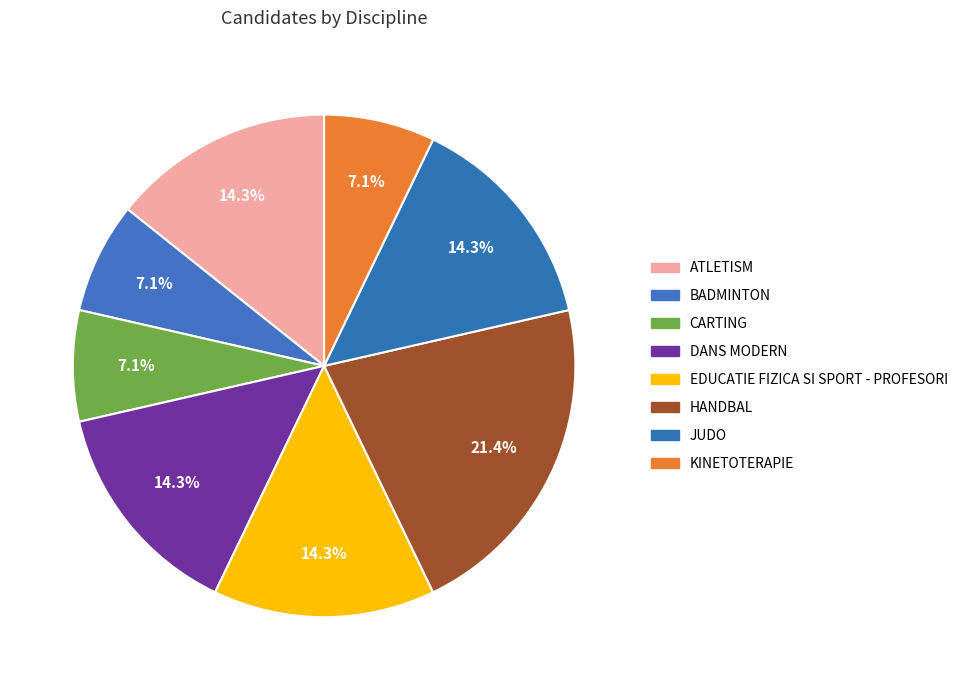

How many segments does this pie chart have?

8